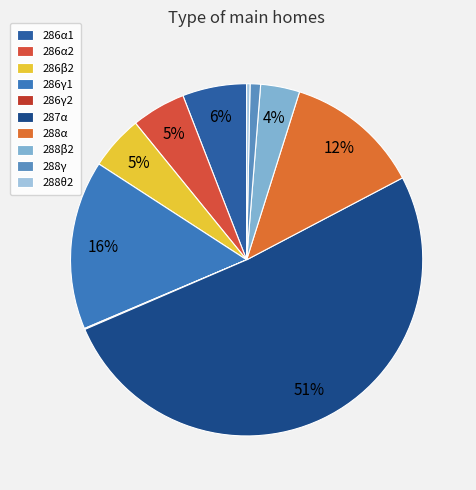

What percentage do 287α and 288α together represent?

63.7%